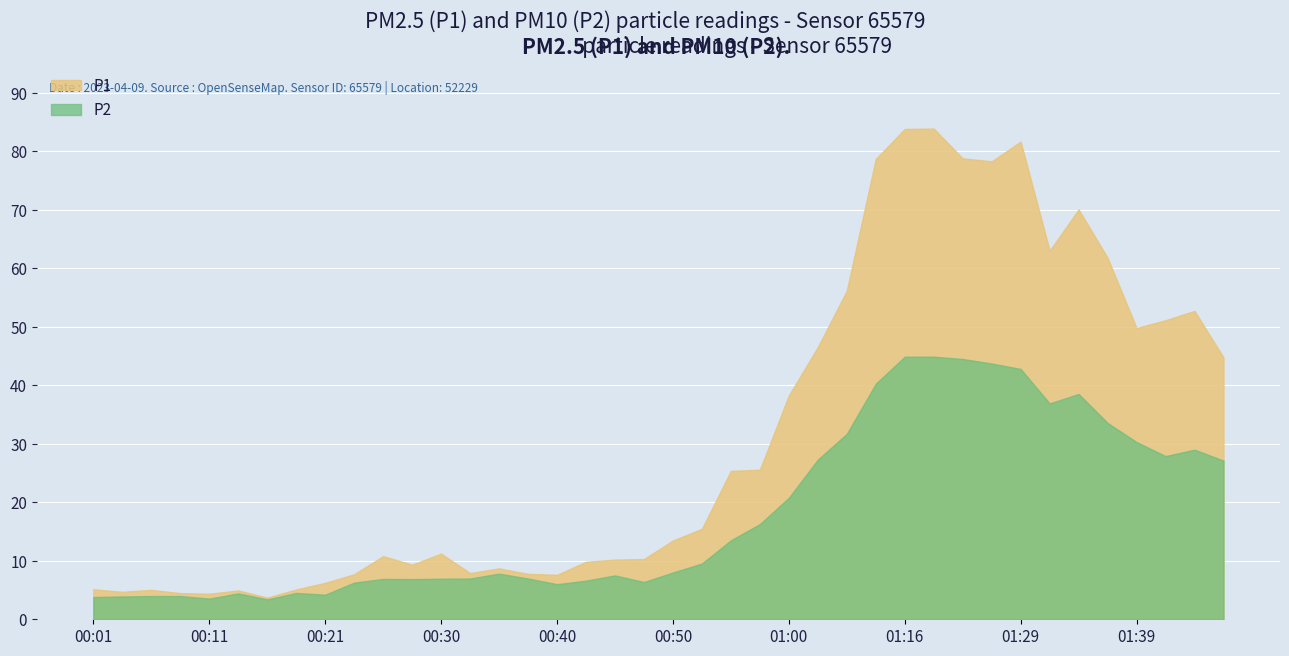

At which category does P1 reach its first local peak?

00:06